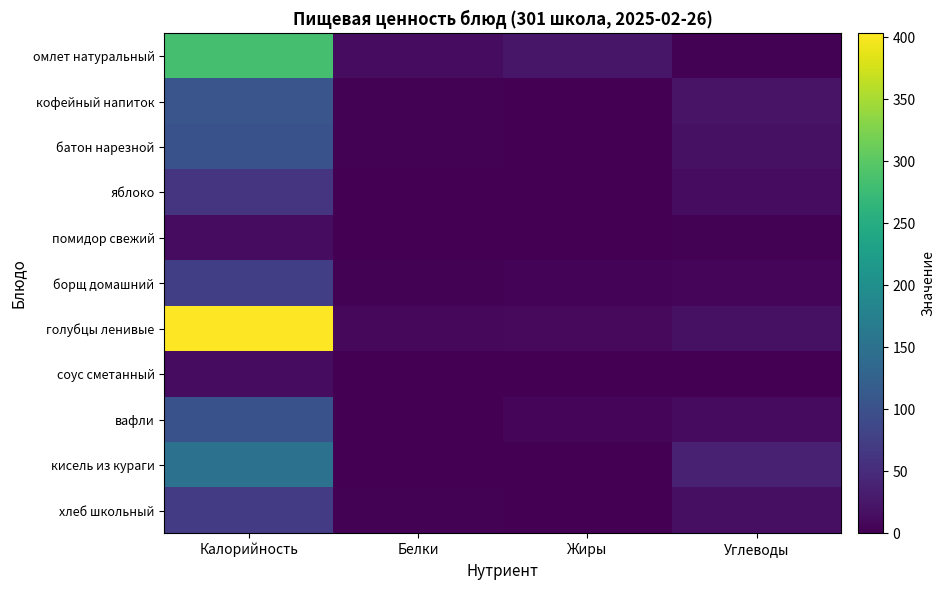

At how many categories does at least one series exceed 5?

4